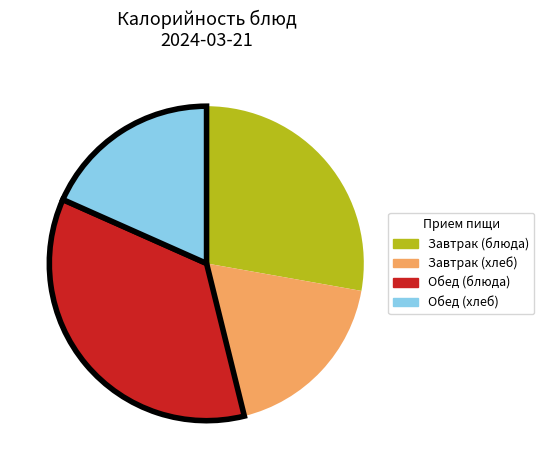

How many segments does this pie chart have?

4